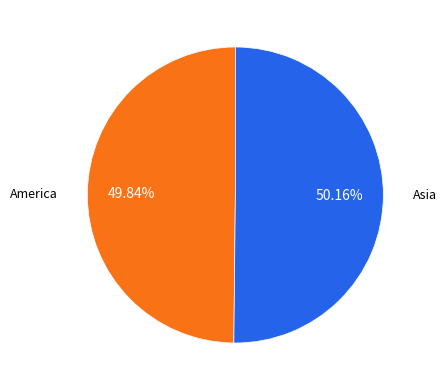

Does any single category account for the majority?

Yes